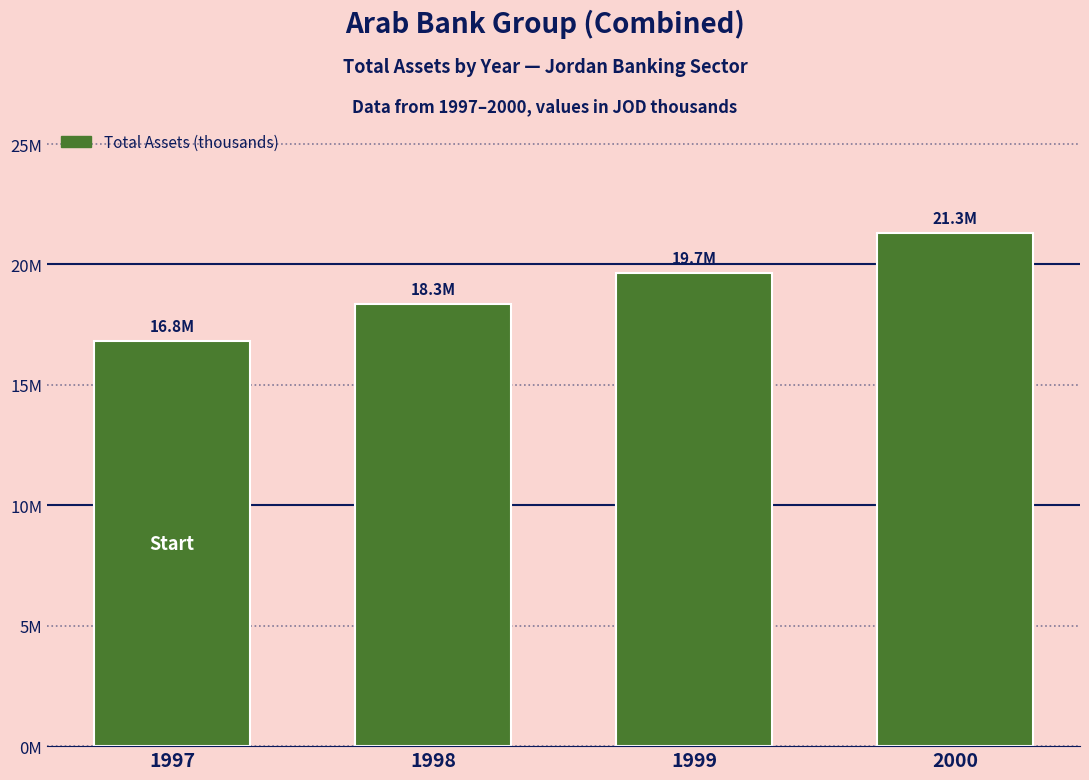

True or false: the data shows 21313000 at 2000.

True